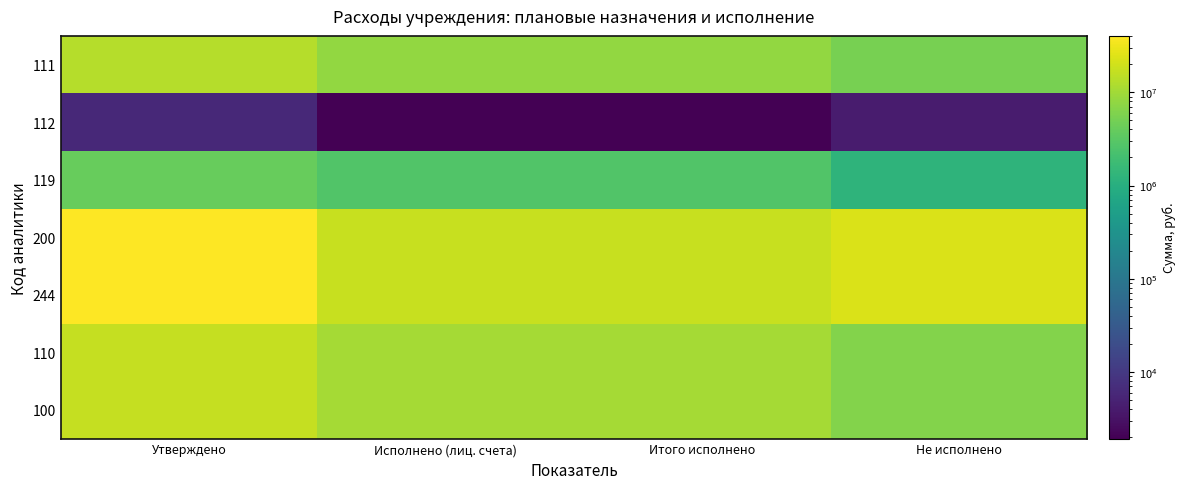

Which series has the largest total across all categories?

200